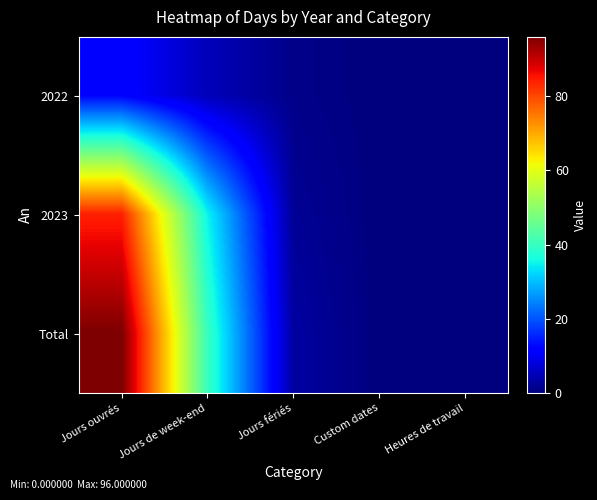

Which series changed the most between Custom dates and Heures de travail?

2022